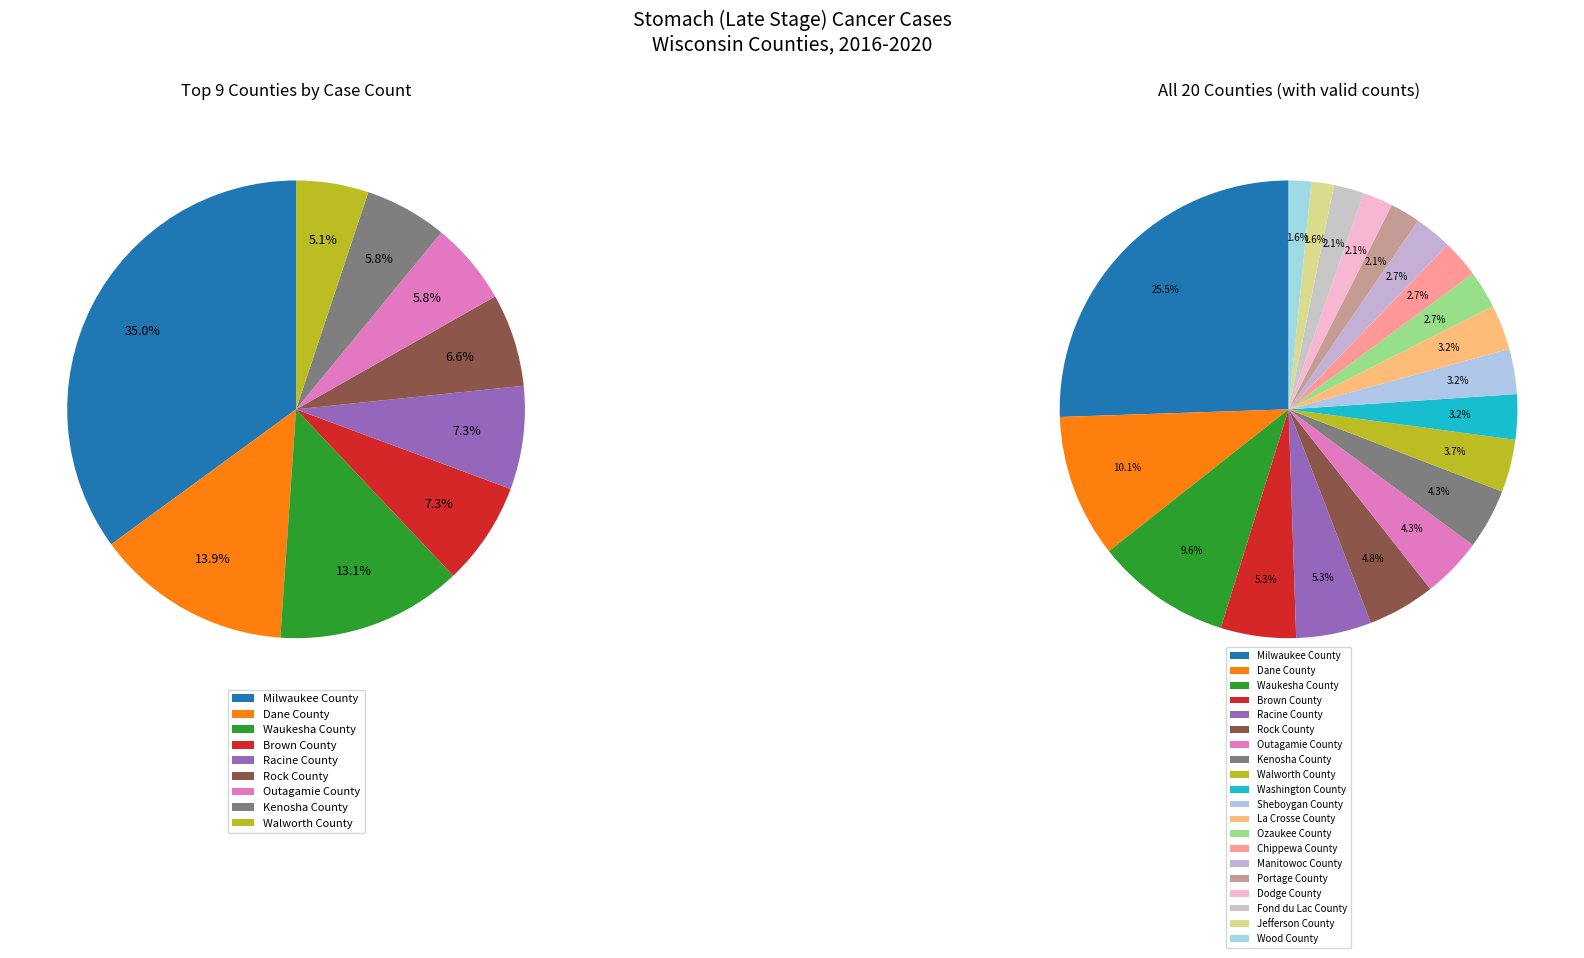

How many slices are in this pie chart?

20